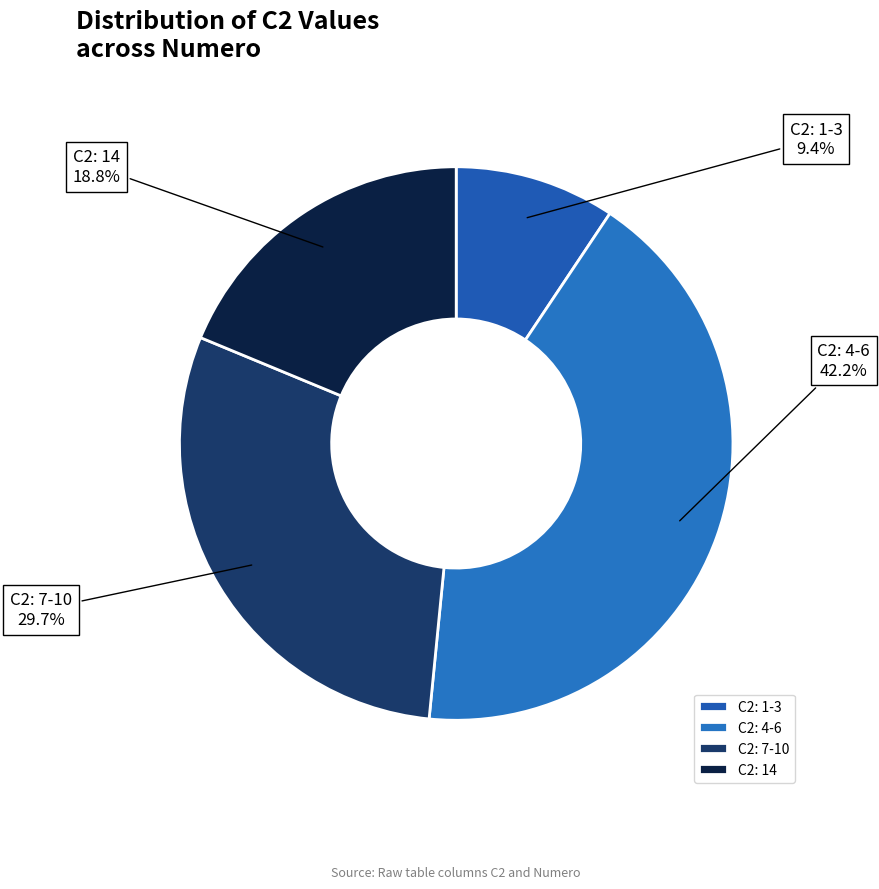

Which slice is the smallest?

C2: 1-3